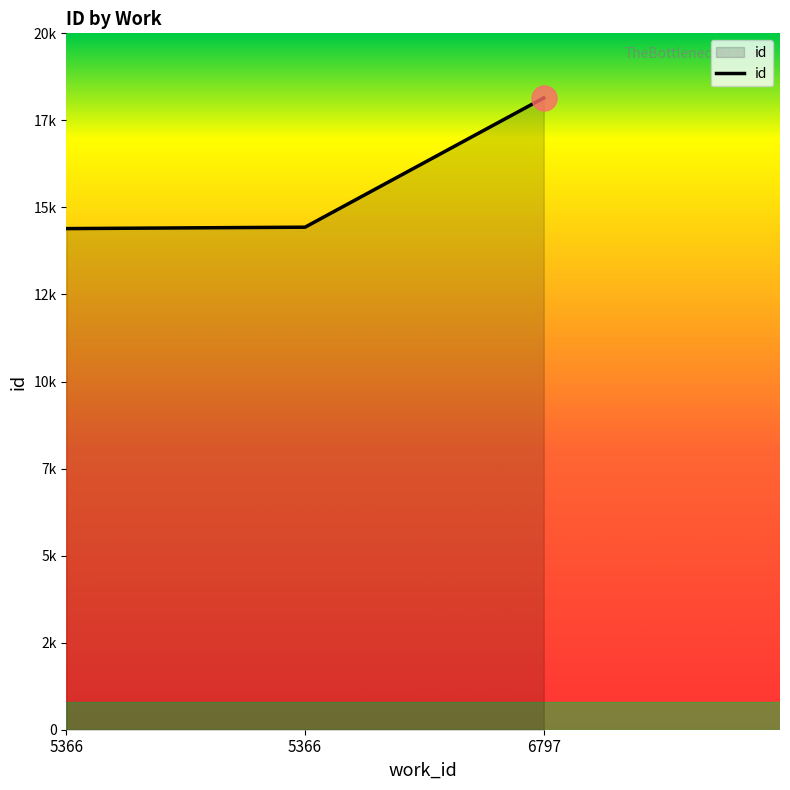

Does the chart have visible grid lines?

No